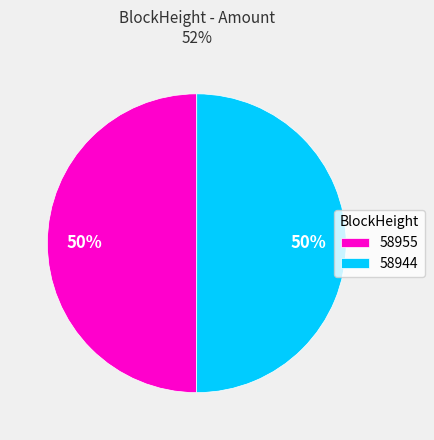

To the nearest percent, what is the average slice percentage?

50%